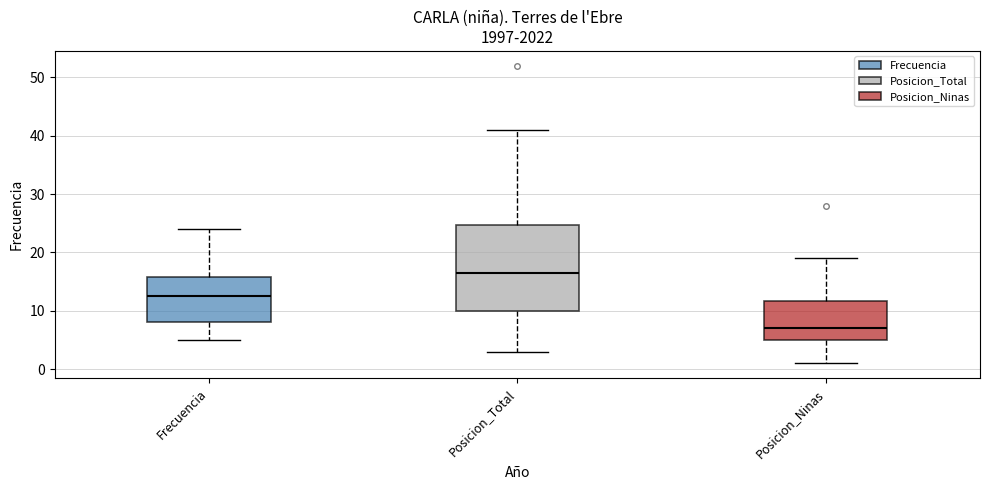

Which box's median line is the lowest?

Posicion_Ninas